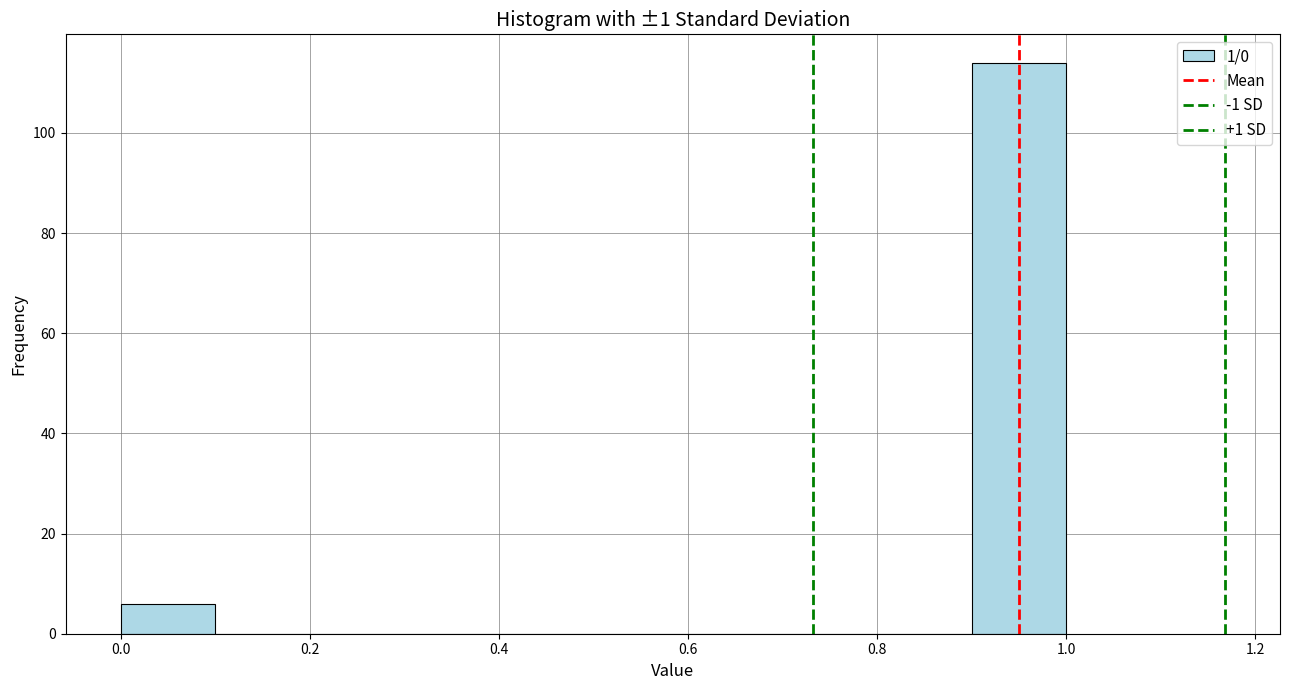

Reading left to right, list every bar in this chart as the range it spans on the x-axis followed by its height. The values are not printed on the chart, so give them approximately, as read against the axis.

0.0 to 0.1: 6
0.1 to 0.2: 0
0.2 to 0.3: 0
0.3 to 0.4: 0
0.4 to 0.5: 0
0.5 to 0.6: 0
0.6 to 0.7: 0
0.7 to 0.8: 0
0.8 to 0.9: 0
0.9 to 1.0: 114